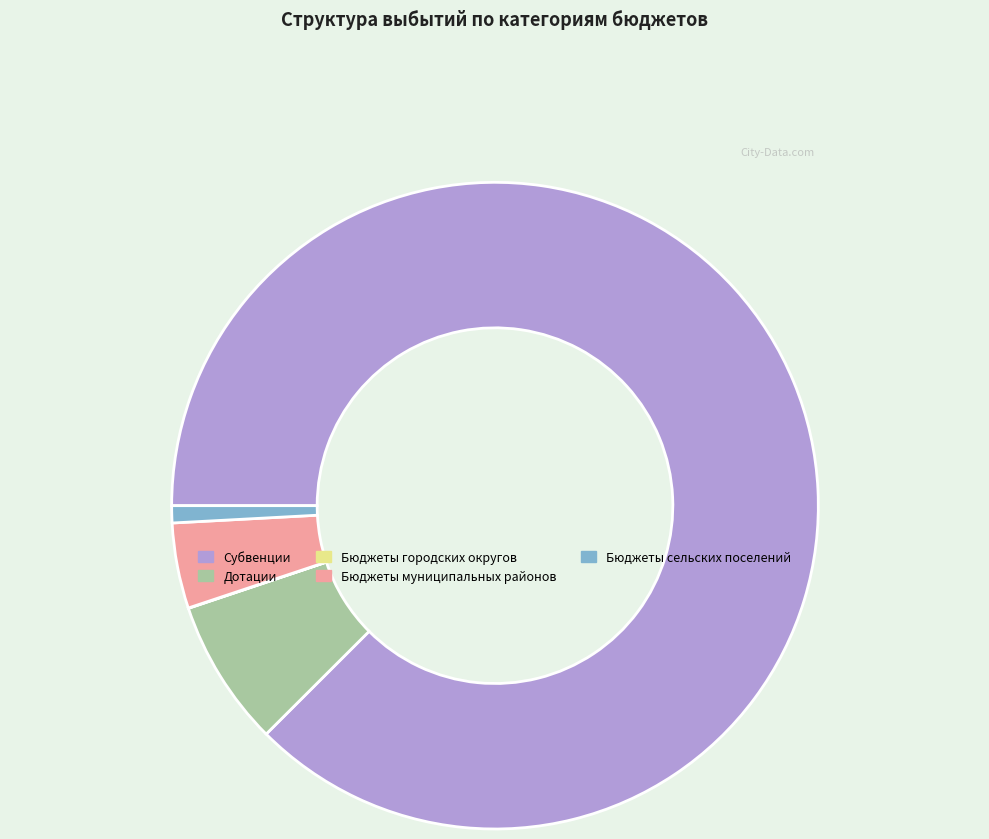

Is the sum of Бюджеты муниципальных районов and Субвенции greater than half?

Yes